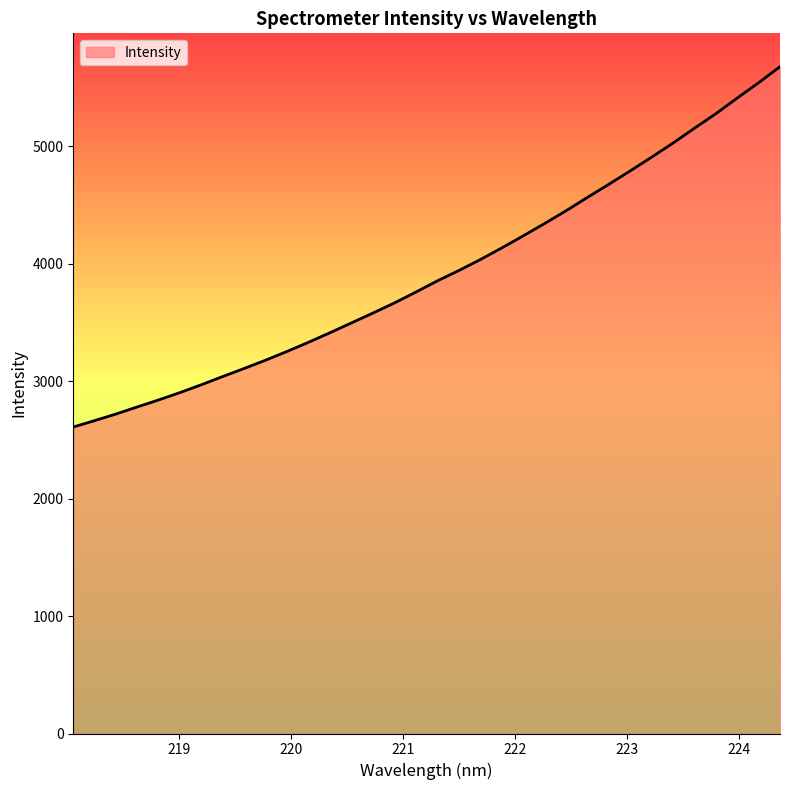

Does the chart have visible grid lines?

No